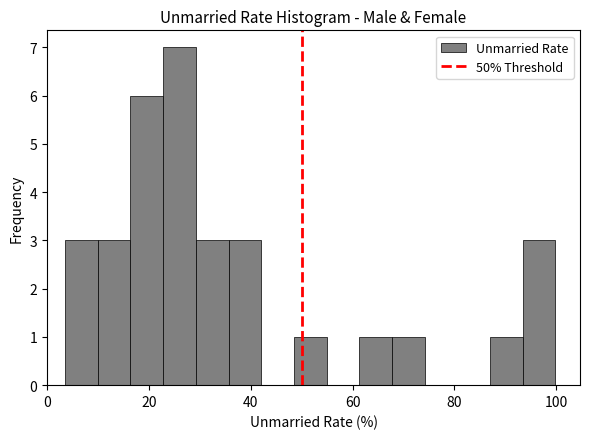

Around what value on the x-axis is the tallest bar? Give the approximate position of its centre, as read against the axis.

26